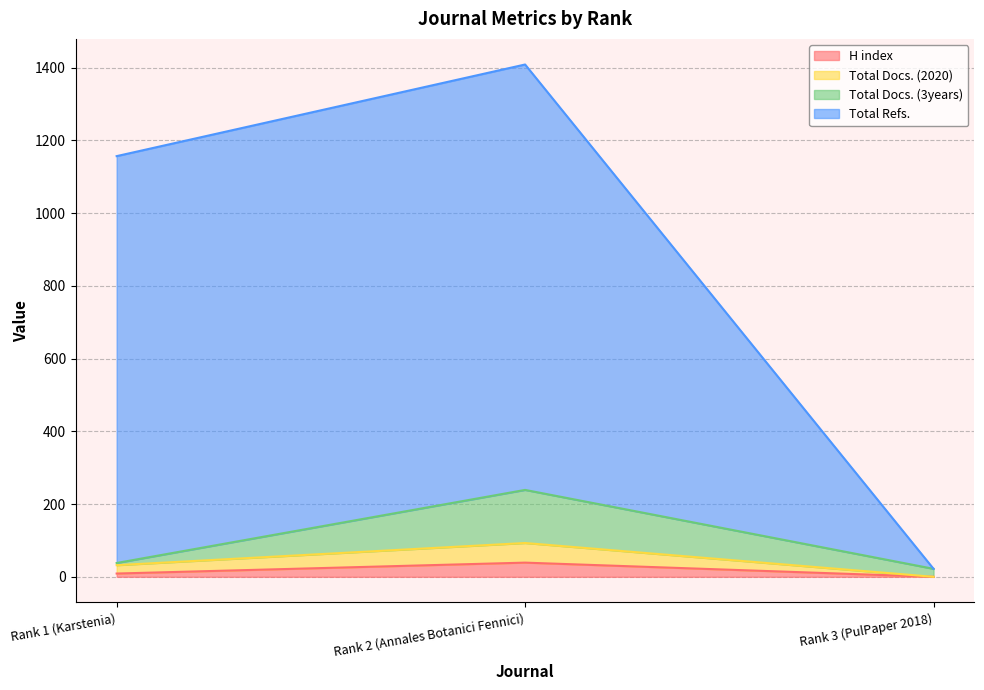

The Total Docs. (2020) series shows 93 at Rank 2 (Annales Botanici Fennici). True or false?

True